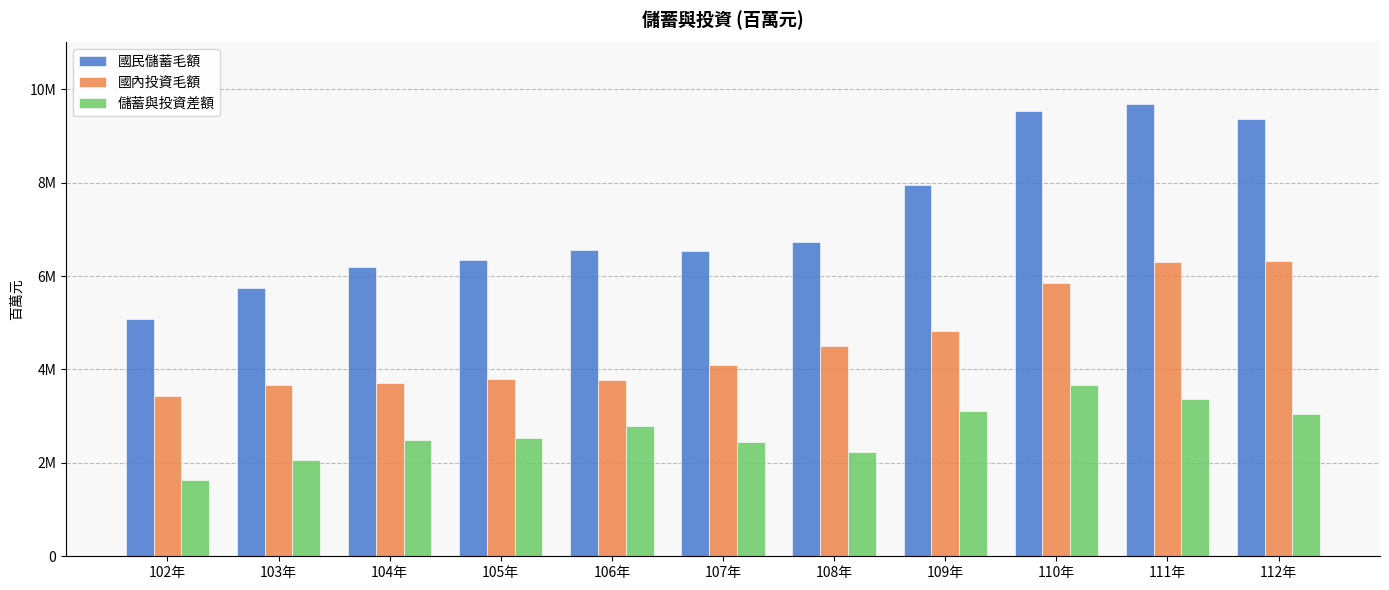

Which series changed the most between 103年 and 108年?

國民儲蓄毛額